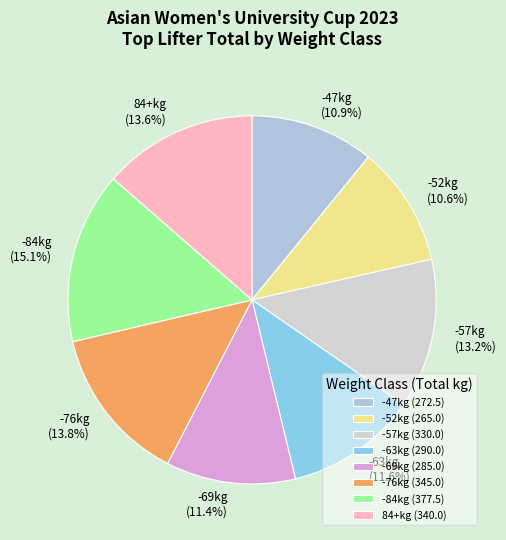

Is it true that -76kg is 24% of the pie?

False